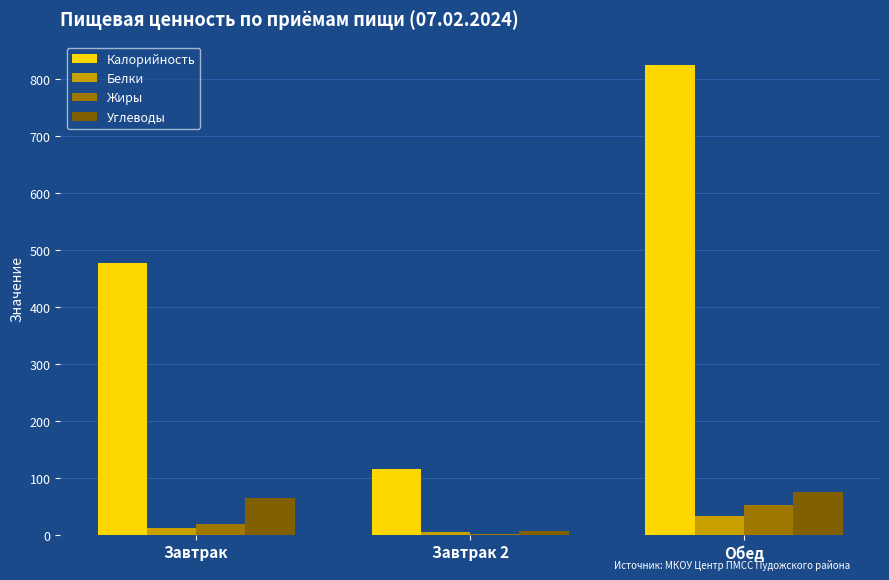

What is the average value of the Белки series?

16.2